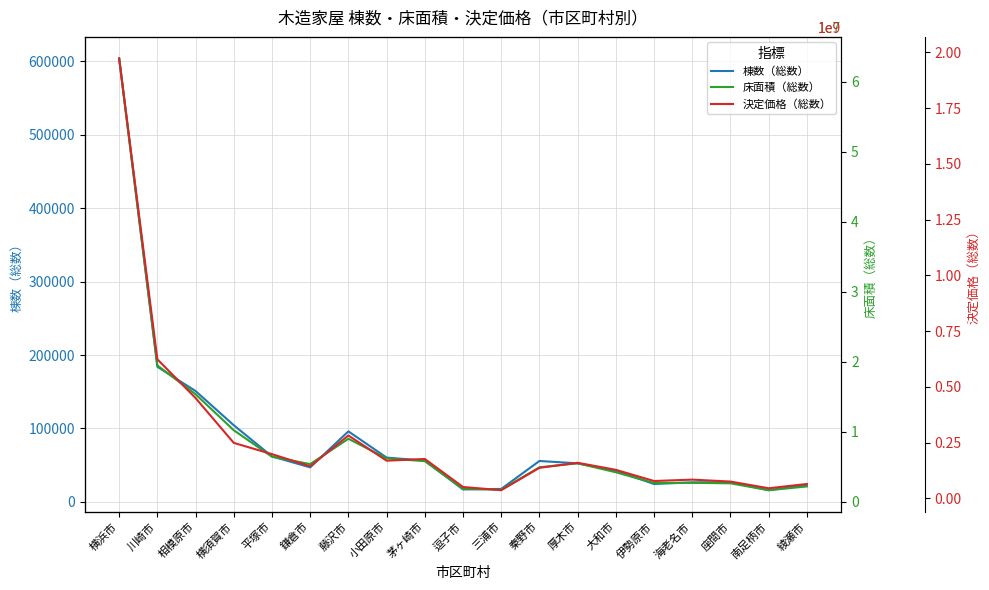

The 棟数（総数） series shows 61952 at 平塚市. True or false?

True